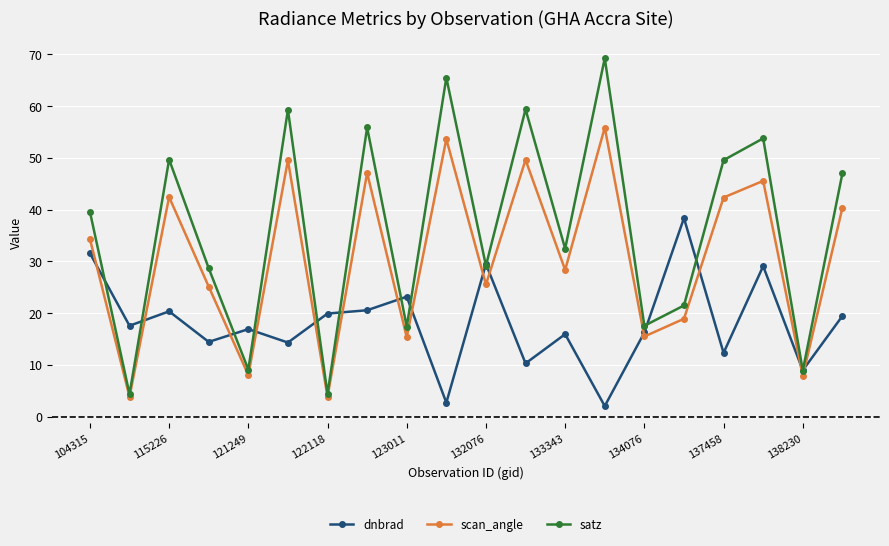

Which series has the largest total across all categories?

satz